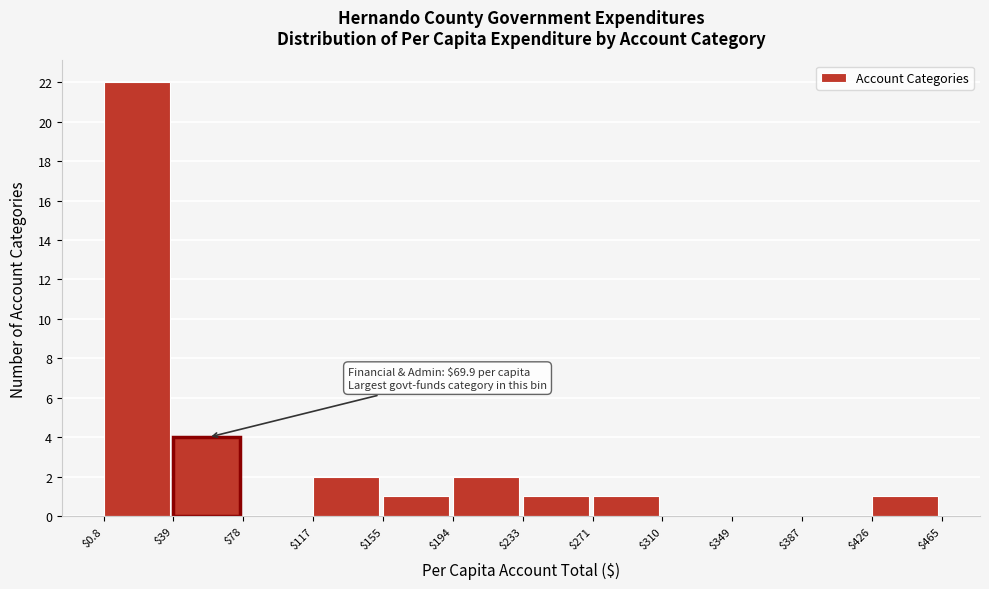

Which range on the x-axis has the tallest bar?

$0.8 to $39